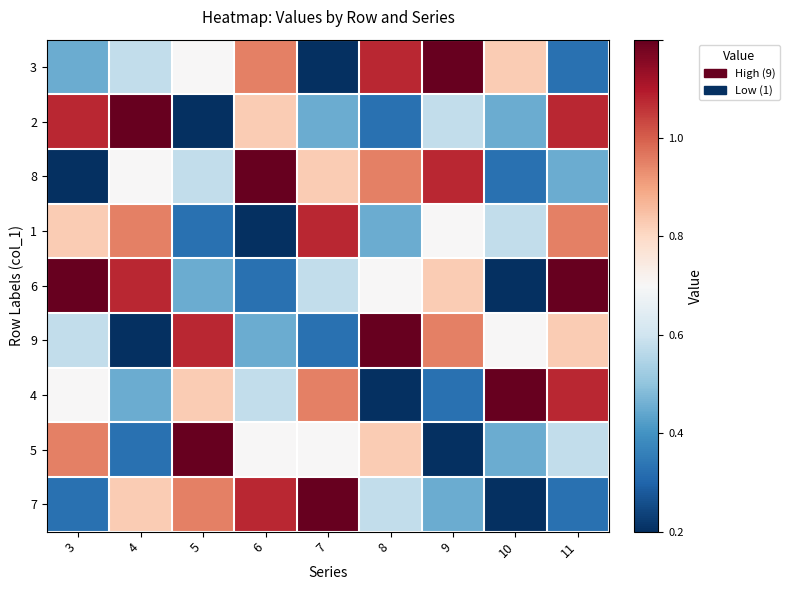

Reading left to right, list all the values displayed in this chart.

3: 3=0.2	4=0.4	5=0.5	6=0.8	7=0.0	8=0.9	9=1.0	10=0.6	11=0.1
2: 3=0.9	4=1.0	5=0.0	6=0.6	7=0.2	8=0.1	9=0.4	10=0.2	11=0.9
8: 3=0.0	4=0.5	5=0.4	6=1.0	7=0.6	8=0.8	9=0.9	10=0.1	11=0.2
1: 3=0.6	4=0.8	5=0.1	6=0.0	7=0.9	8=0.2	9=0.5	10=0.4	11=0.8
6: 3=1.0	4=0.9	5=0.2	6=0.1	7=0.4	8=0.5	9=0.6	10=0.0	11=1.0
9: 3=0.4	4=0.0	5=0.9	6=0.2	7=0.1	8=1.0	9=0.8	10=0.5	11=0.6
4: 3=0.5	4=0.2	5=0.6	6=0.4	7=0.8	8=0.0	9=0.1	10=1.0	11=0.9
5: 3=0.8	4=0.1	5=1.0	6=0.5	7=0.5	8=0.6	9=0.0	10=0.2	11=0.4
7: 3=0.1	4=0.6	5=0.8	6=0.9	7=1.0	8=0.4	9=0.2	10=0.0	11=0.1